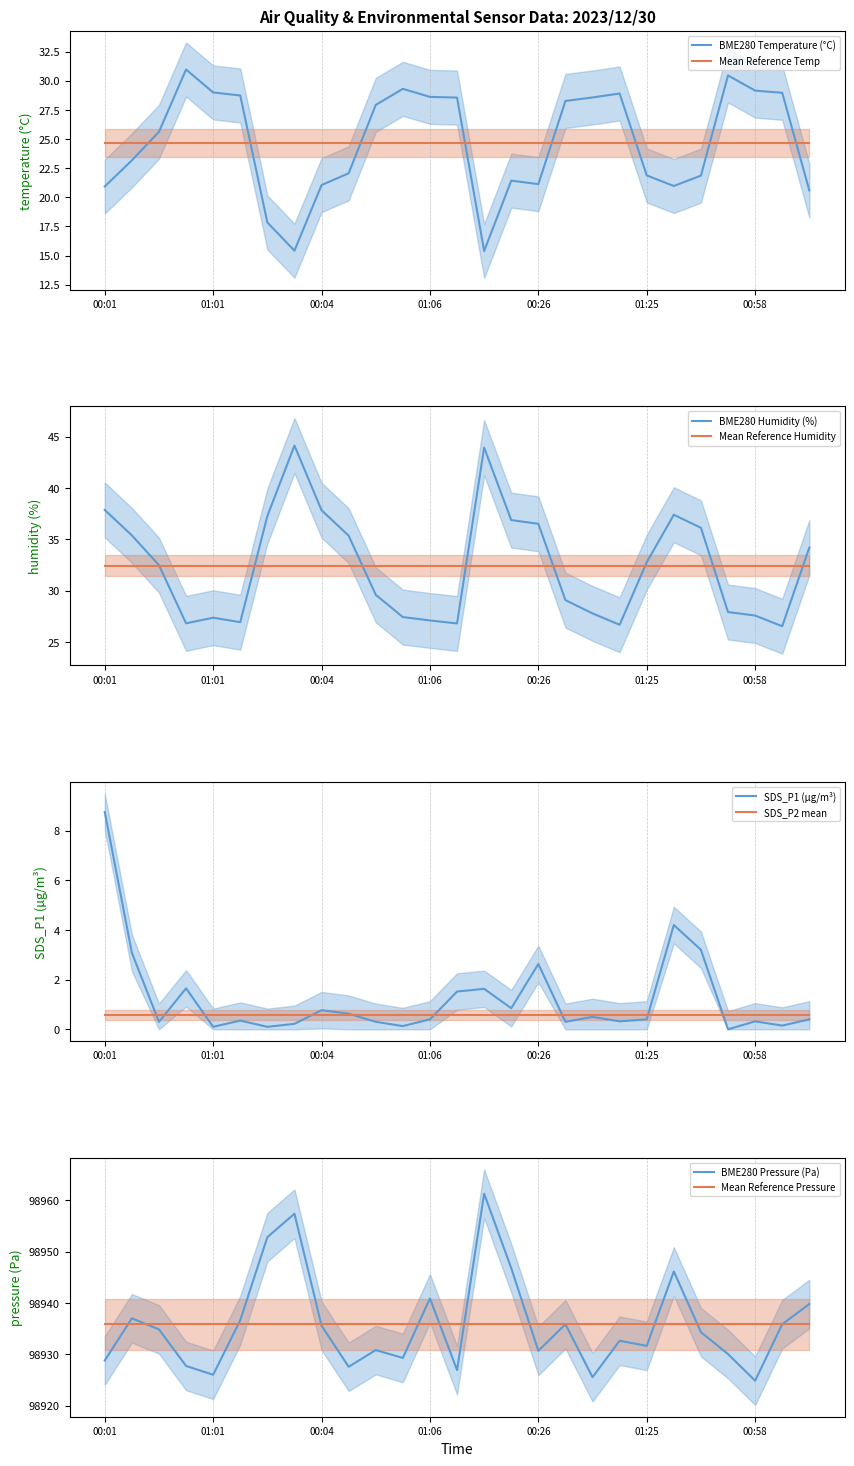

What position from the left is 00:41?

18